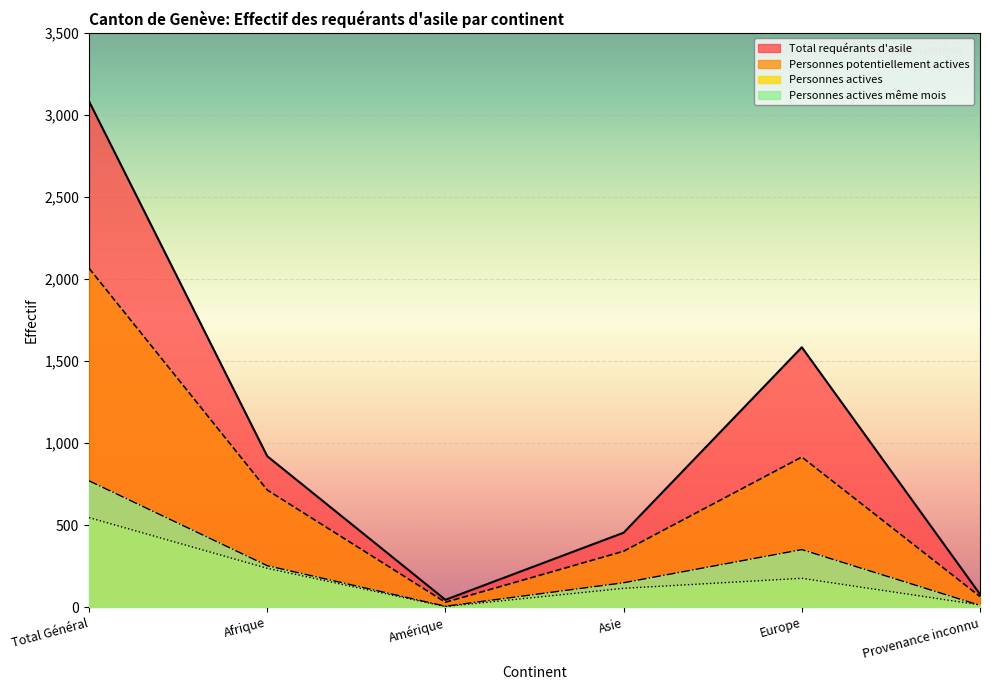

At which label does Total requérants d'asile first exceed 920?

Total Général